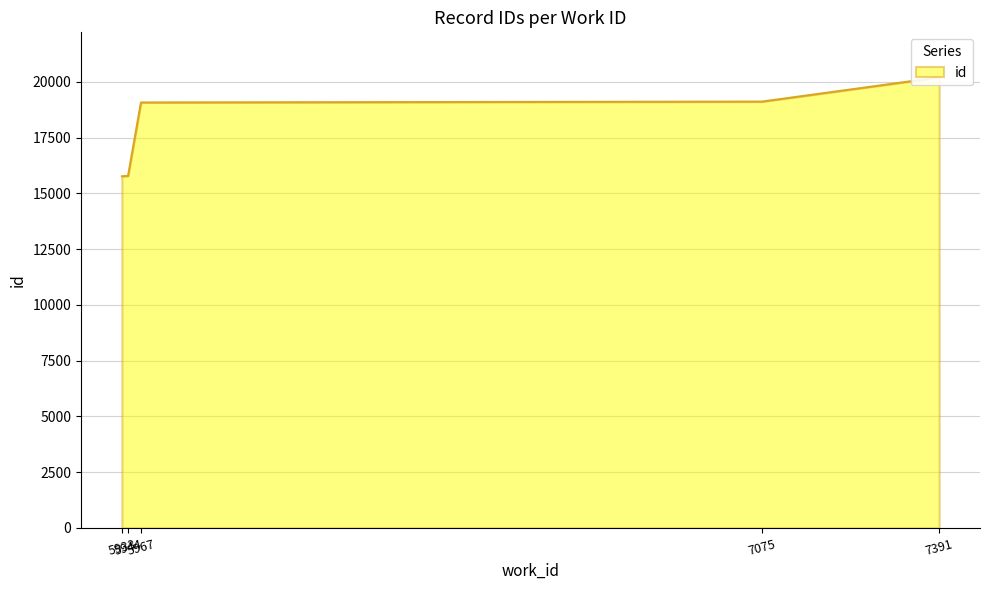

How many values are below 19073?

2